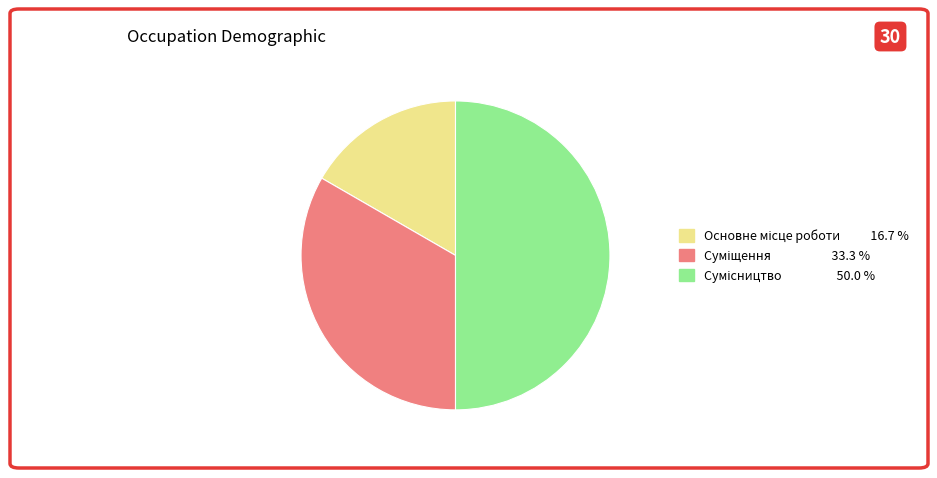

How many segments does this pie chart have?

3